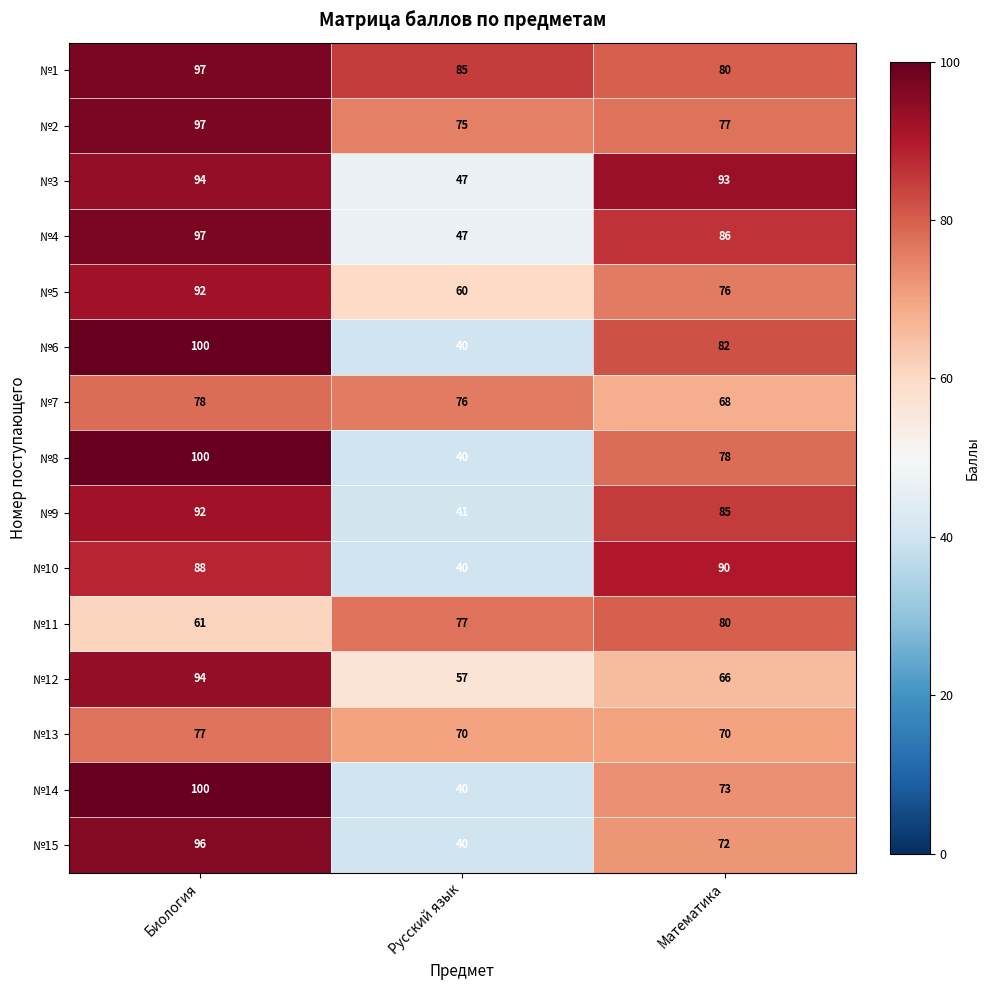

Which label corresponds to the smallest value in the chart?

Русский язык